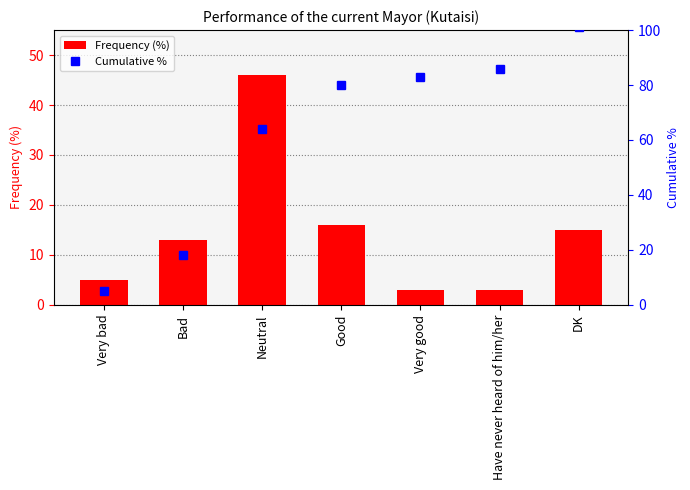

Which series has the widest spread of values?

Cumulative %